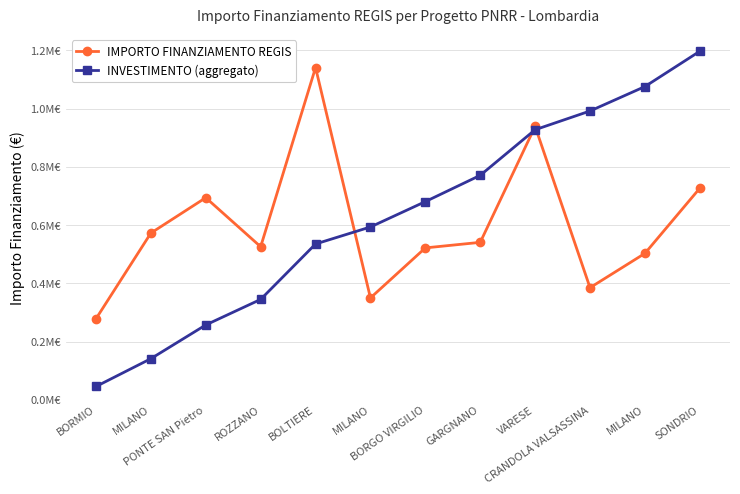

What is the difference between the maximum and minimum values in the INVESTIMENTO (aggregato) series?

1.2